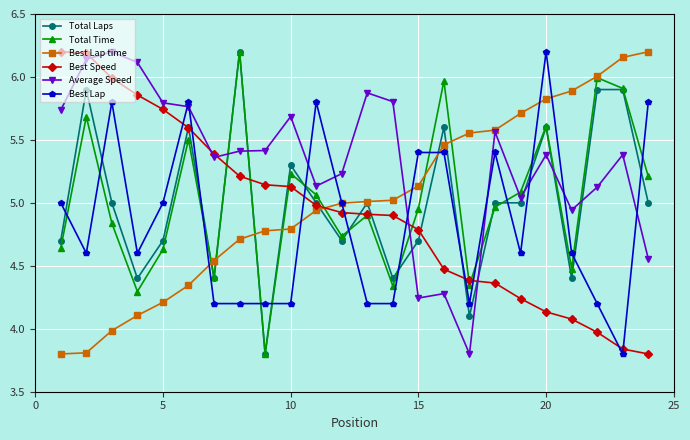

True or false: Average Speed has more than 0 interior local peaks.

True